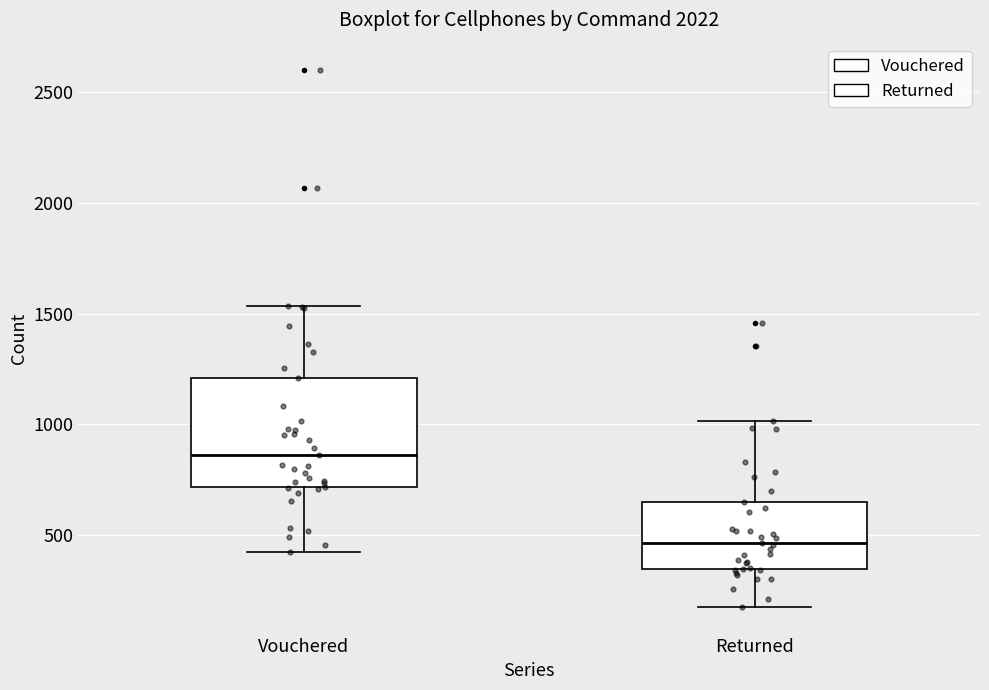

Reading left to right, transcribe this box plot: for each box, give where its median line is, the range the box spans, and where its two whiskers end, as read against the y-axis. The values are not printed on the chart, so give them approximately, as read against the axis.

Vouchered: median 850, box 700 to 1200, whiskers 400 to 1550
Returned: median 450, box 350 to 650, whiskers 200 to 1000